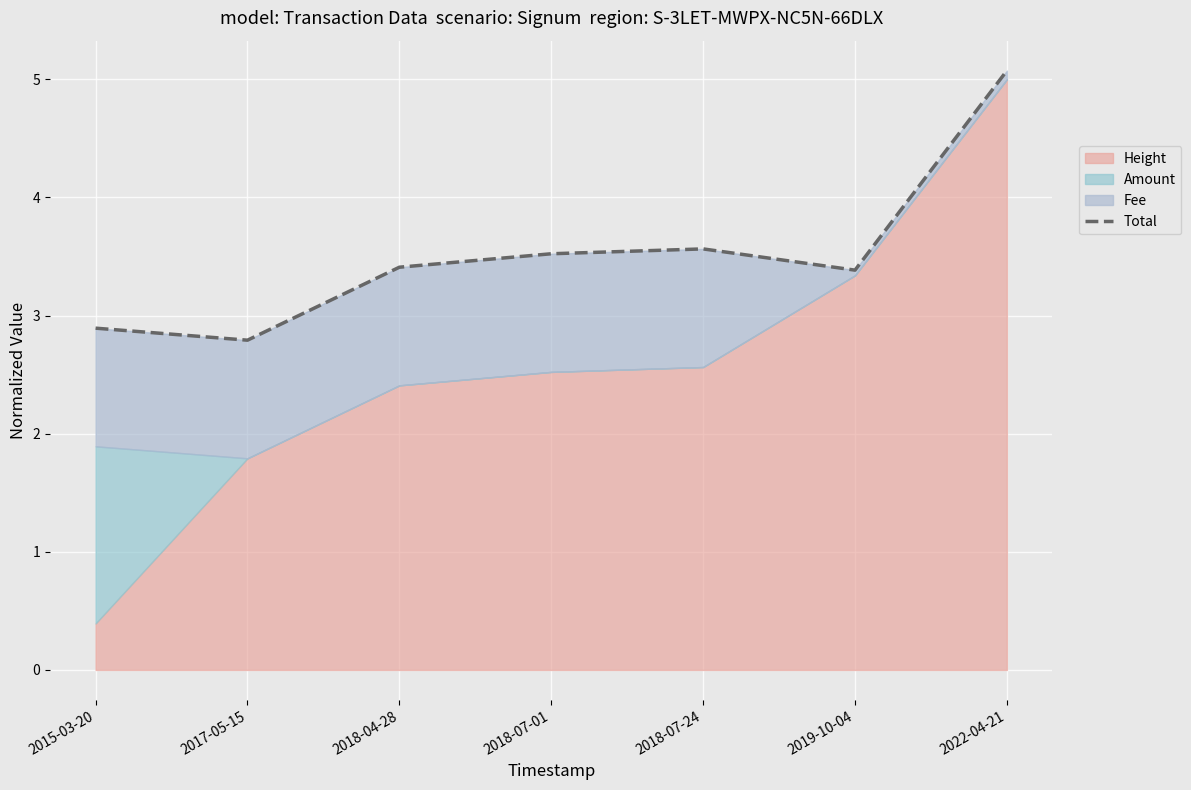

The chart shows a value of 1.5 at 2018-07-24. True or false?

False